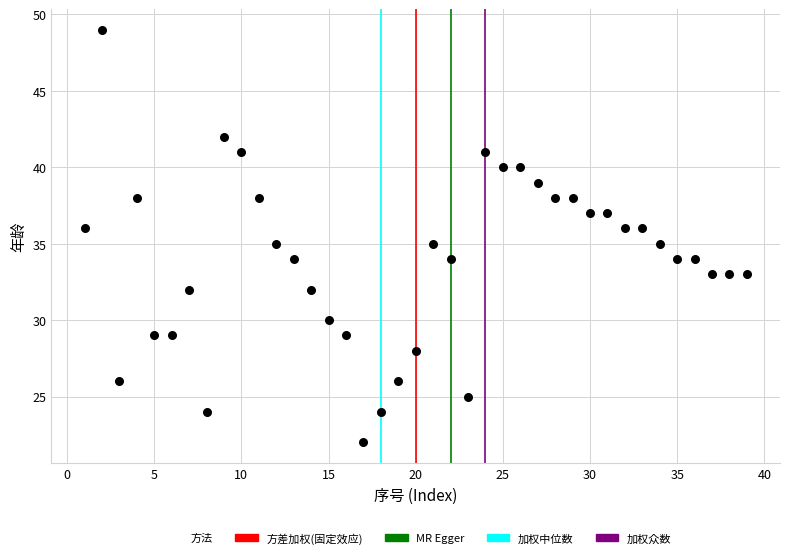

What is the range of Y values (max minus min)?

27